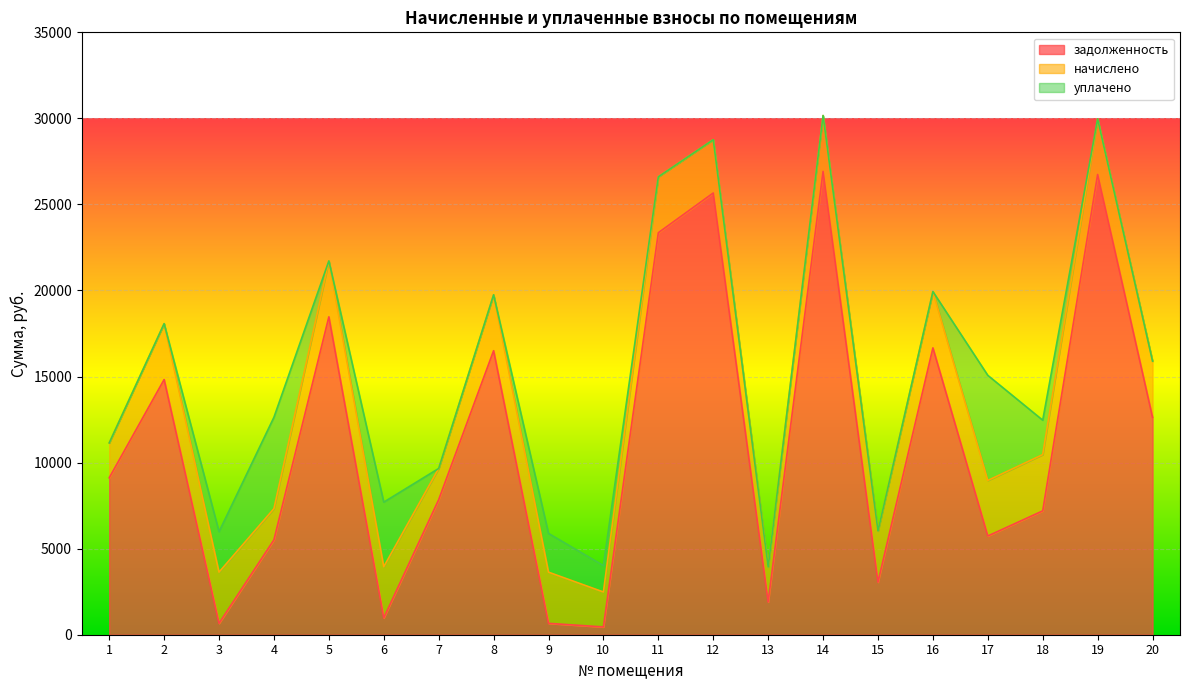

What is the highest value of the задолженность series?

26919.4